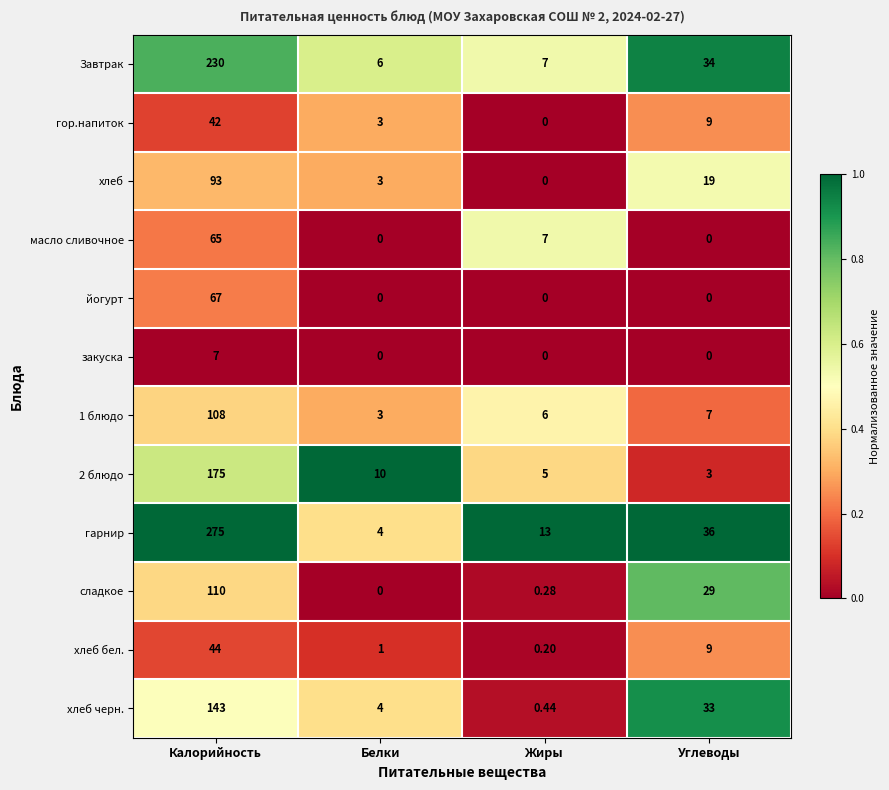

Where is сладкое nearest to the value 55?

Углеводы